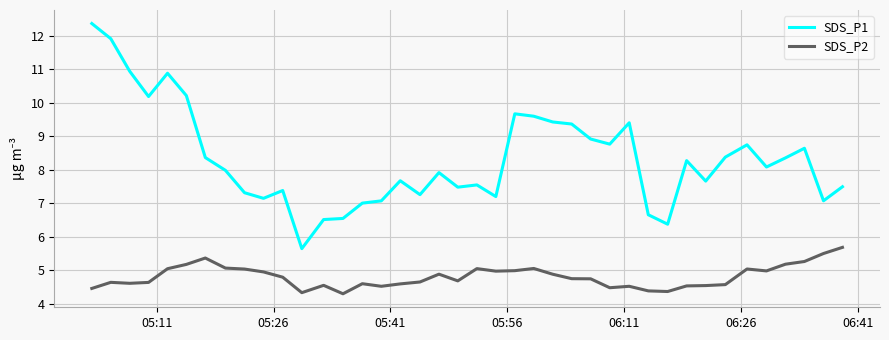

True or false: SDS_P1 and SDS_P2 cross at least once.

False